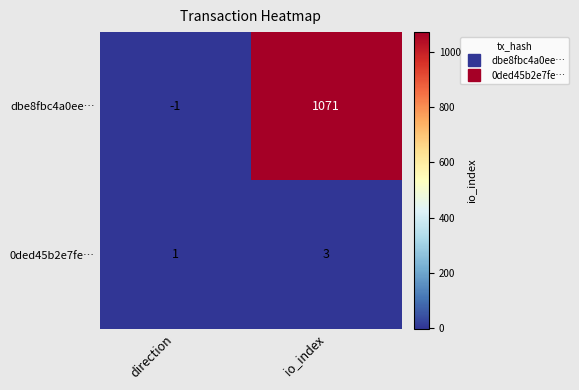

Between direction and io_index, which series saw the biggest shift?

dbe8fbc4a0ee…